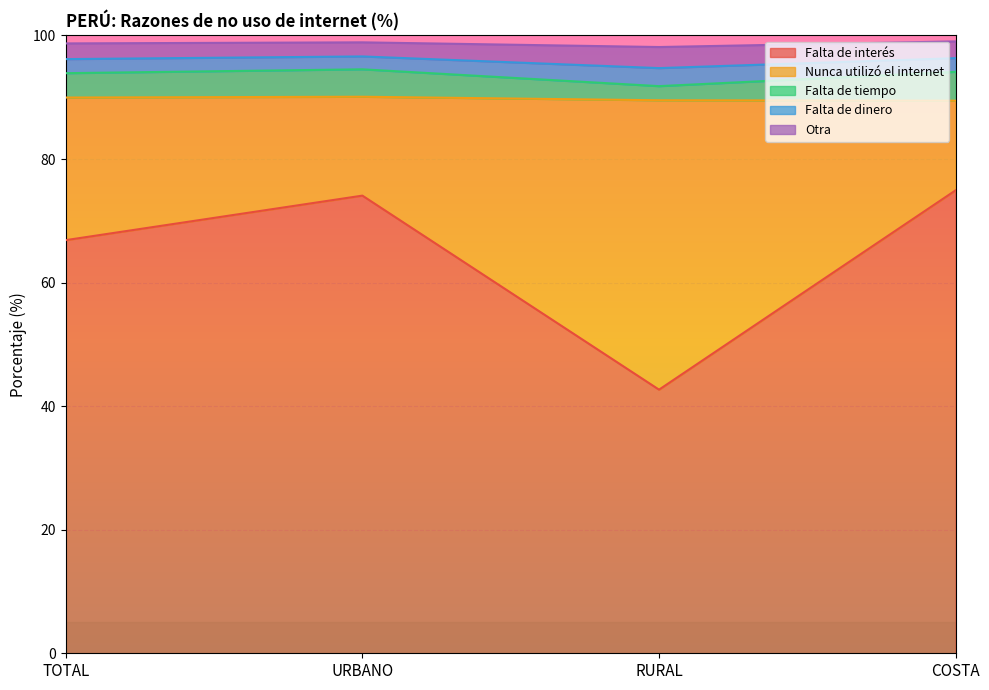

At which label is Falta de interés closest to 58?

TOTAL